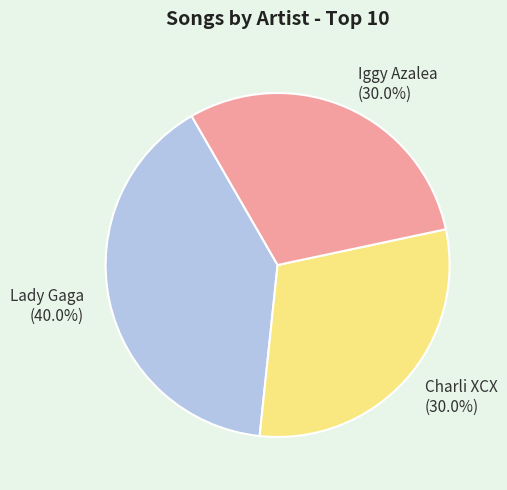

What percentage do Lady Gaga and Charli XCX together represent?

70.0%